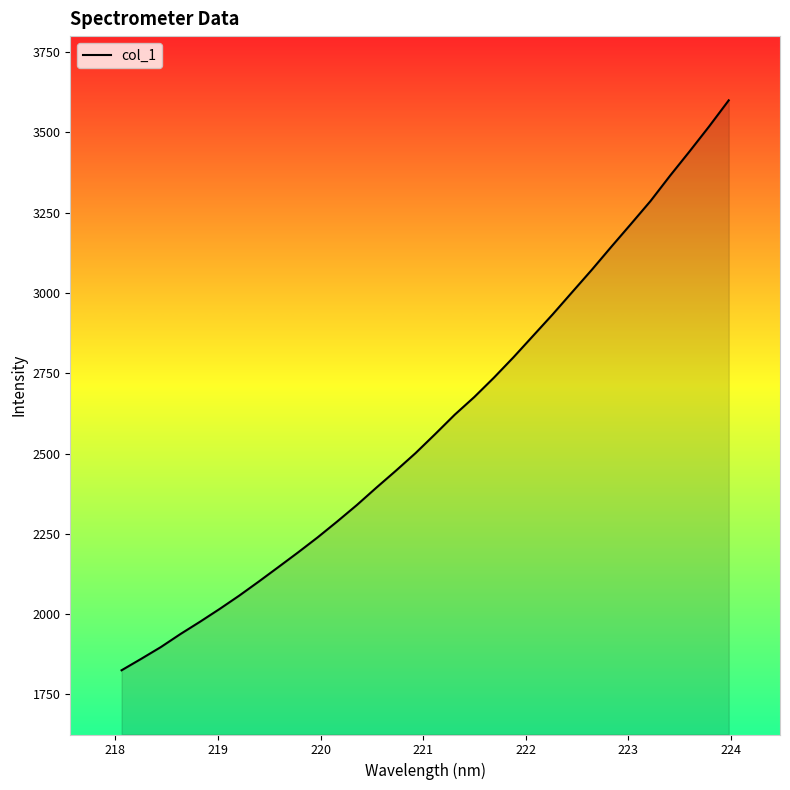

What is the difference between the maximum and minimum values?

1774.9